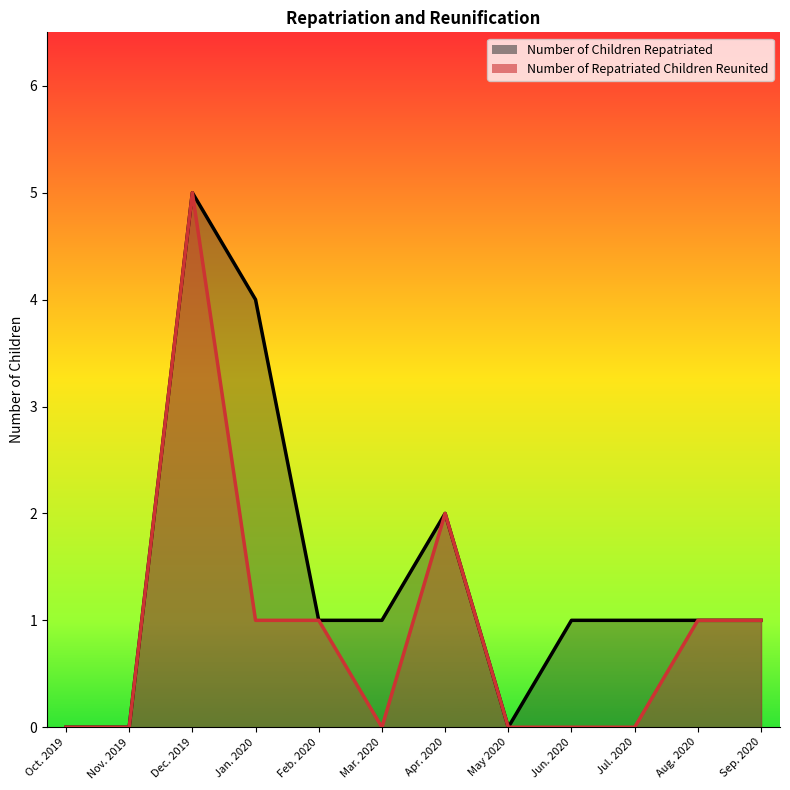

Does the chart have visible grid lines?

No